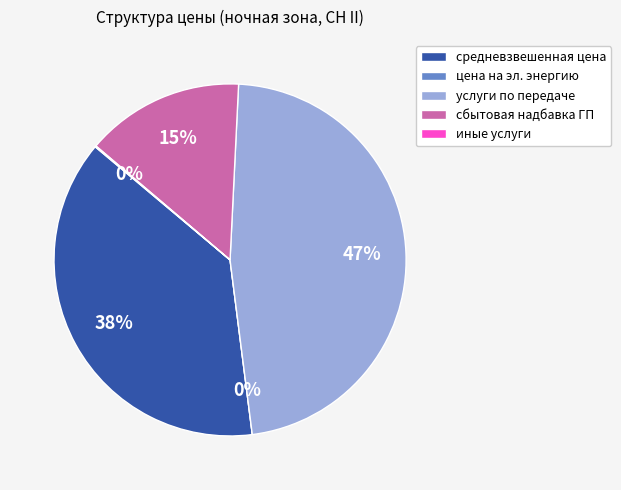

What is the largest slice in the pie chart?

услуги по передаче